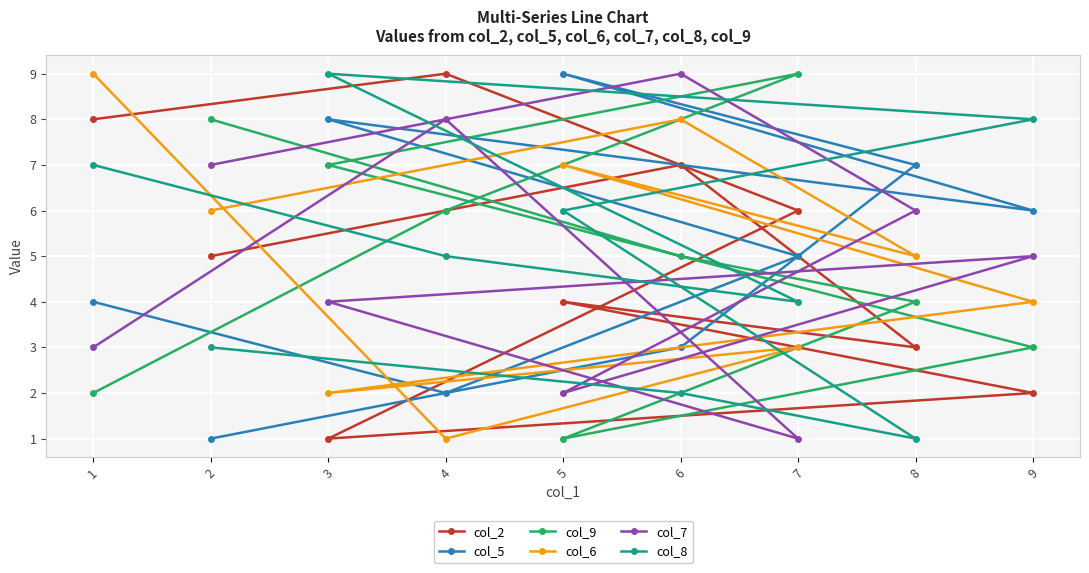

Reading left to right, what are all the values shown in this chart?

col_2: 1=8	2=5	3=1	4=9	5=4	6=7	7=6	8=3	9=2
col_5: 1=4	2=1	3=8	4=2	5=9	6=3	7=5	8=7	9=6
col_9: 1=2	2=8	3=7	4=6	5=1	6=5	7=9	8=4	9=3
col_6: 1=9	2=6	3=2	4=1	5=7	6=8	7=3	8=5	9=4
col_7: 1=3	2=7	3=4	4=8	5=2	6=9	7=1	8=6	9=5
col_8: 1=7	2=3	3=9	4=5	5=6	6=2	7=4	8=1	9=8